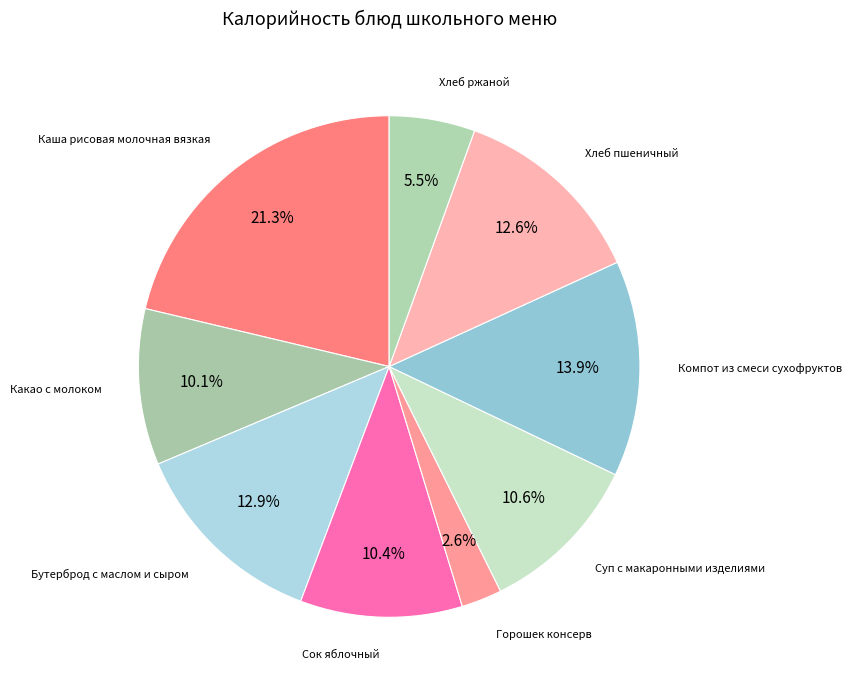

What is the smallest slice in the pie chart?

Горошек консерв